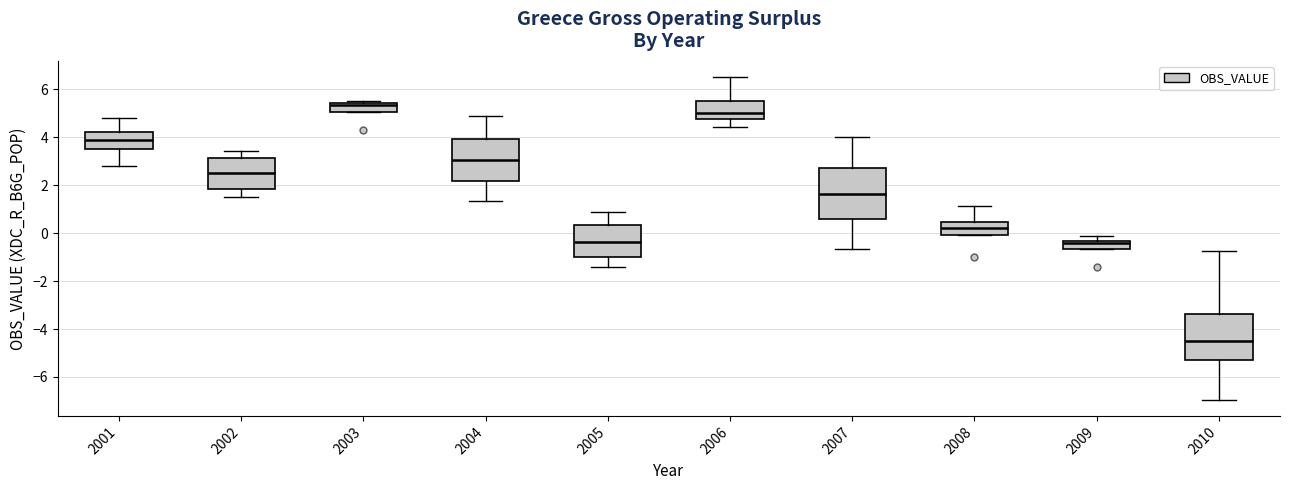

Reading left to right, transcribe this box plot: for each box, give where its median line is, the range the box spans, and where its two whiskers end, as read against the y-axis. The values are not printed on the chart, so give them approximately, as read against the axis.

2001: median 3.8, box 3.4 to 4.2, whiskers 2.8 to 4.8
2002: median 2.4, box 1.8 to 3.2, whiskers 1.6 to 3.4
2003: median 5.4 (just below the box's upper edge), box 5.0 to 5.4, whiskers 5.0 to 5.6
2004: median 3.0, box 2.2 to 4.0, whiskers 1.4 to 4.8
2005: median -0.4, box -1.0 to 0.4, whiskers -1.4 to 0.8
2006: median 5.0, box 4.8 to 5.6, whiskers 4.4 to 6.6
2007: median 1.6, box 0.6 to 2.8, whiskers -0.6 to 4.0
2008: median 0.2, box 0.0 to 0.4, whiskers 0.0 to 1.2
2009: median -0.4 (just below the box's upper edge), box -0.6 to -0.4, whiskers -0.6 to -0.2
2010: median -4.6, box -5.2 to -3.4, whiskers -7.0 to -0.8